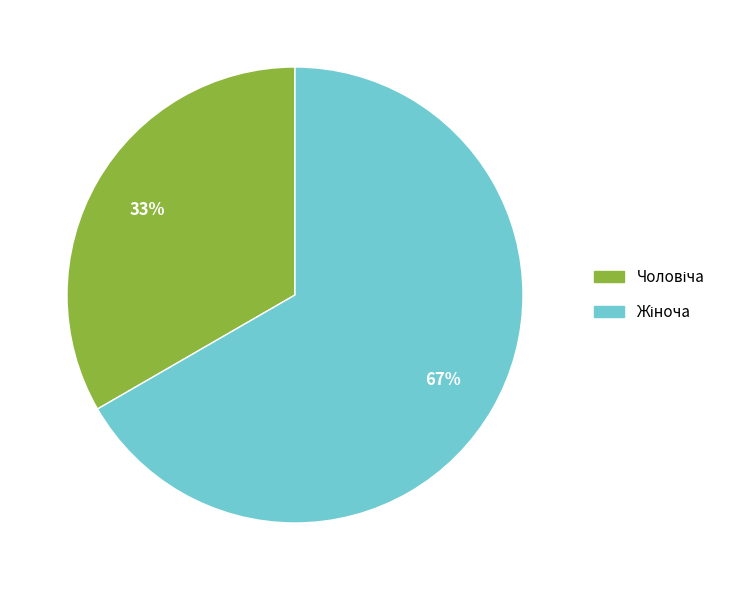

To the nearest percent, what is the average slice percentage?

50%